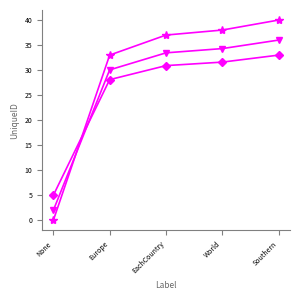

Which label corresponds to the largest value in the chart?

Southern